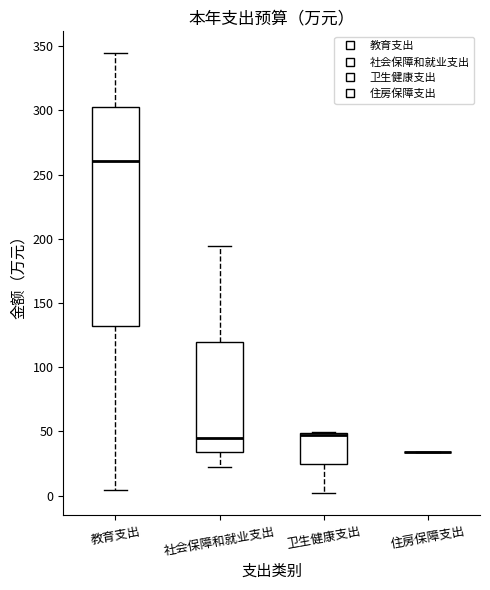

Reading left to right, read every box against the y-axis: the position of its median line, the range the box covers, and the ends of its whiskers. The values are not printed on the chart, so give them approximately, as read against the axis.

教育支出: median 260, box 130 to 300, whiskers 5 to 345
社会保障和就业支出: median 45, box 35 to 120, whiskers 20 to 195
卫生健康支出: median 45 (drawn on the box's upper edge), box 25 to 50, whiskers 0 to 50
住房保障支出: box collapsed to a line at 35, whiskers 35 to 35